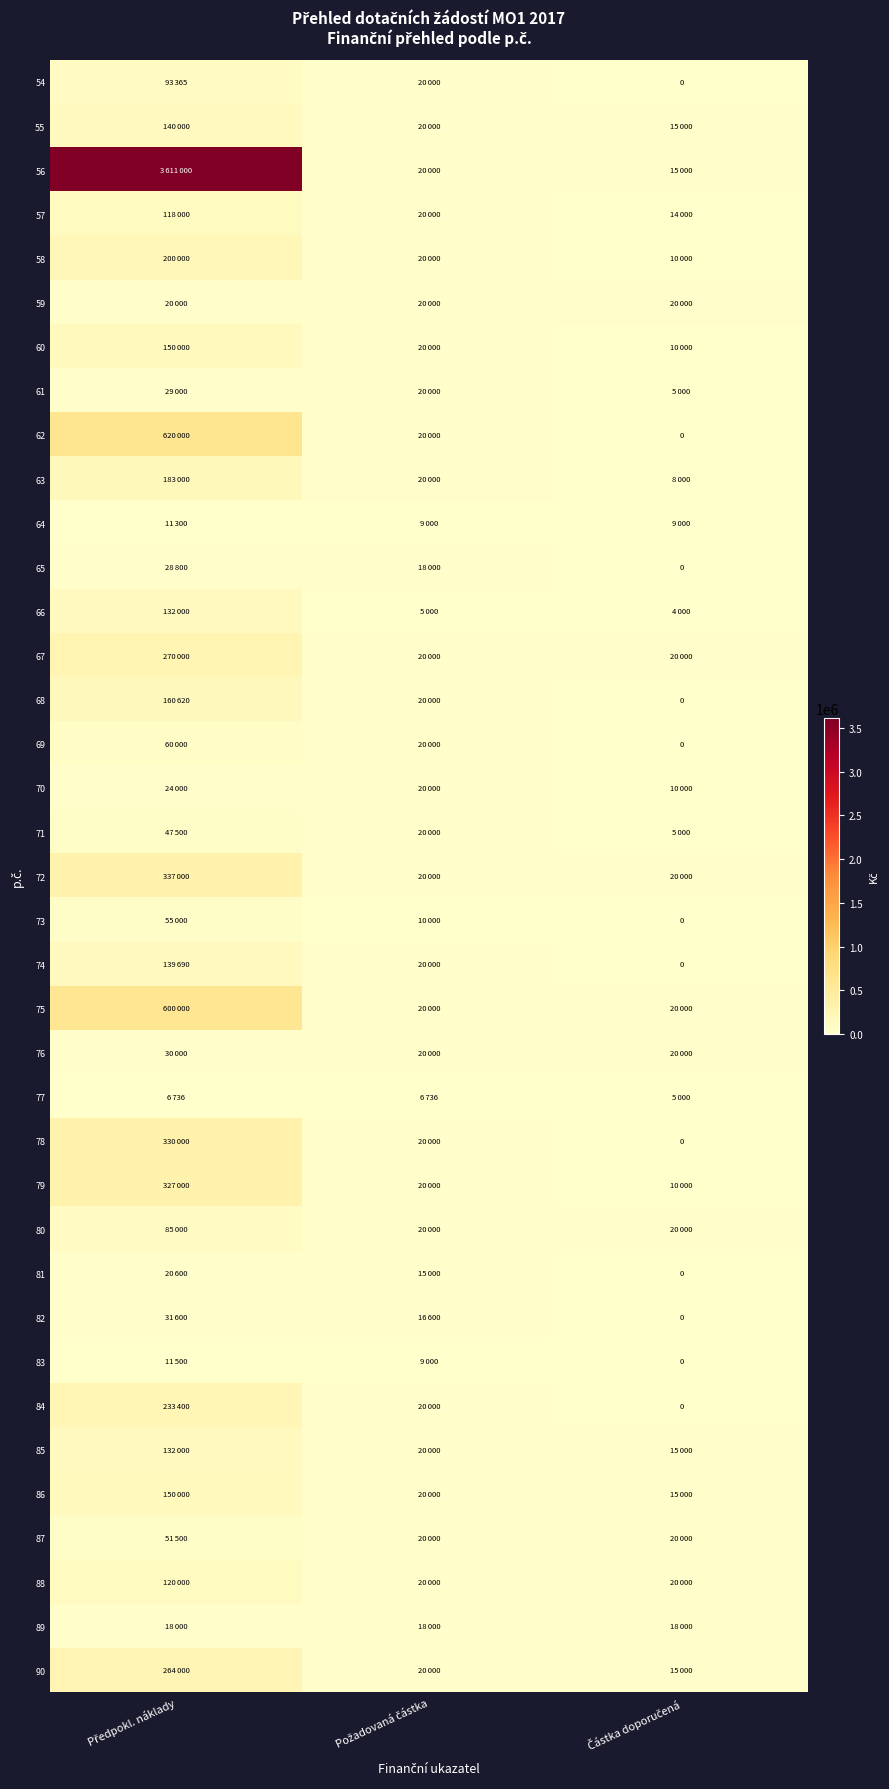

What is the difference between the maximum and minimum values in the 83 series?

11500